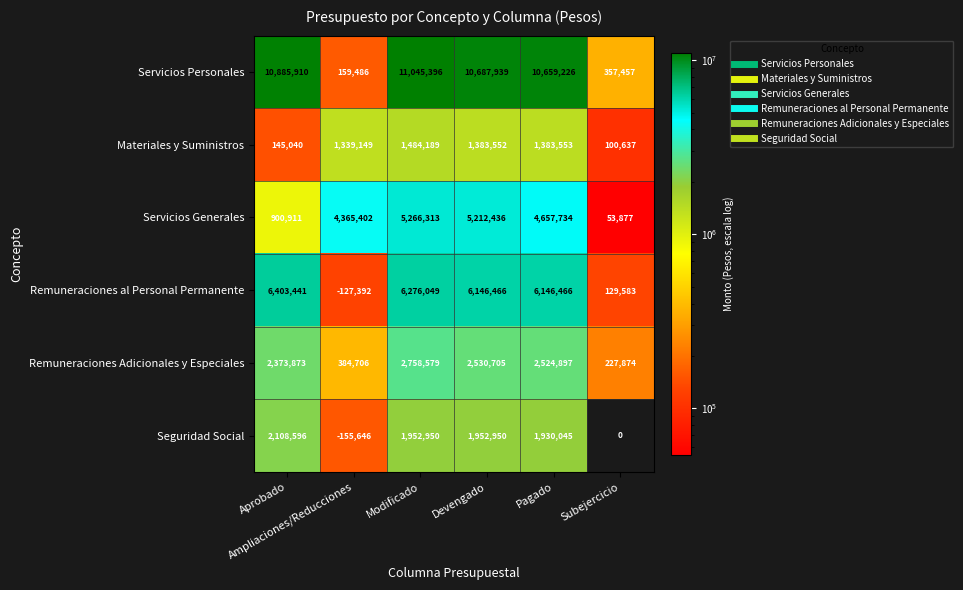

Rank the series by their maximum value, from lowest to highest.

Materiales y Suministros, Seguridad Social, Remuneraciones Adicionales y Especiales, Servicios Generales, Remuneraciones al Personal Permanente, Servicios Personales